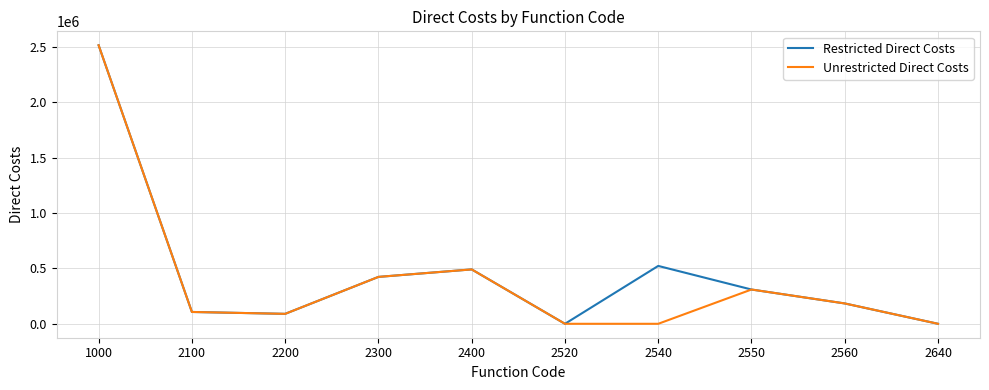

What are all the series names shown in the legend?

Restricted Direct Costs, Unrestricted Direct Costs